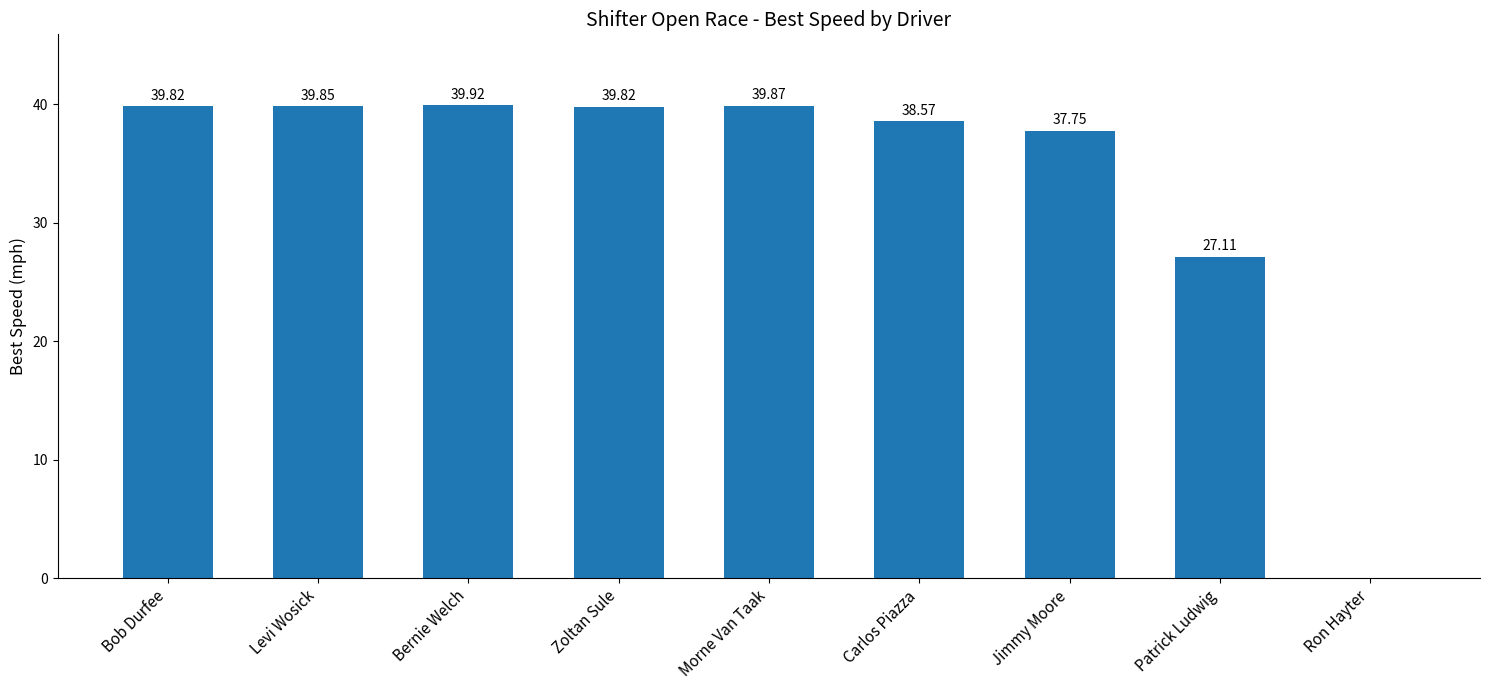

What is the sum of the values at Morne Van Taak and Patrick Ludwig?

67.0